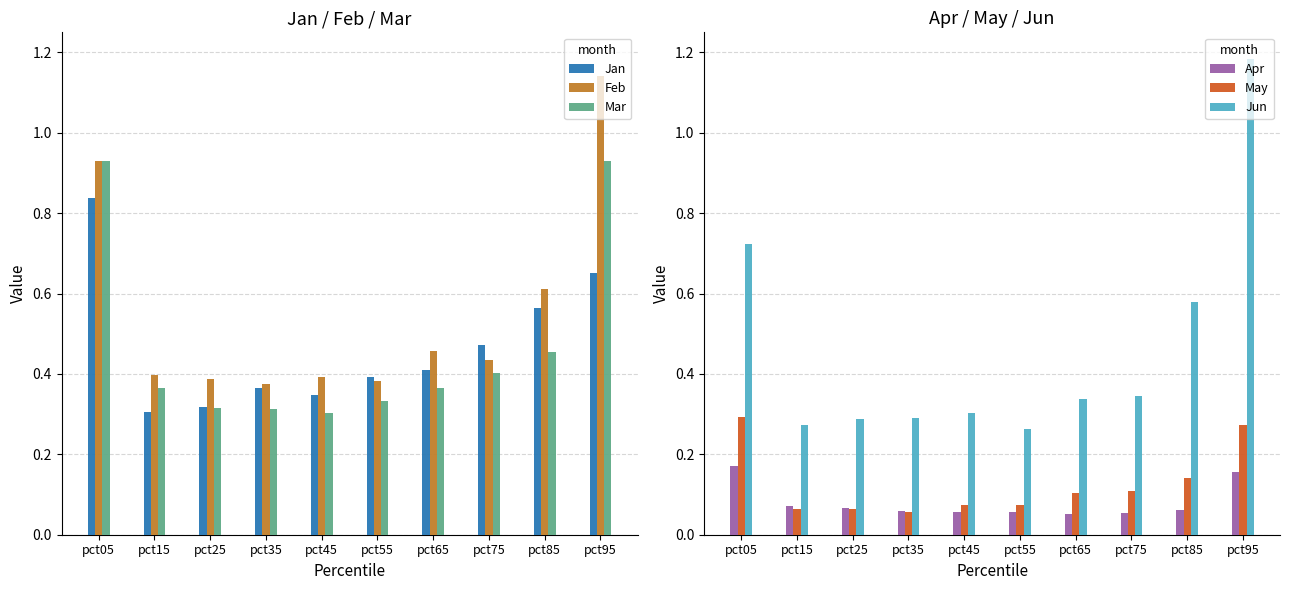

What is the value of the Apr bar at the 10th from the left?

0.2